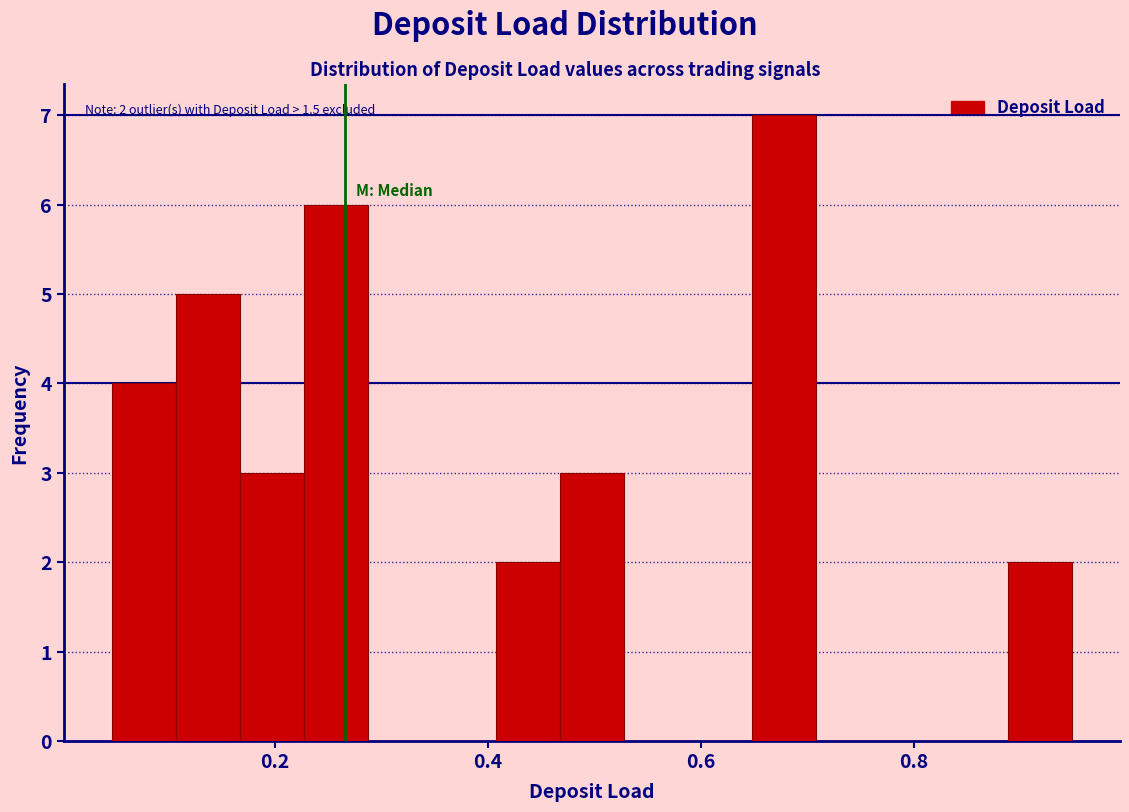

Around what value on the x-axis is the tallest bar? Give the approximate position of its centre, as read against the axis.

0.68